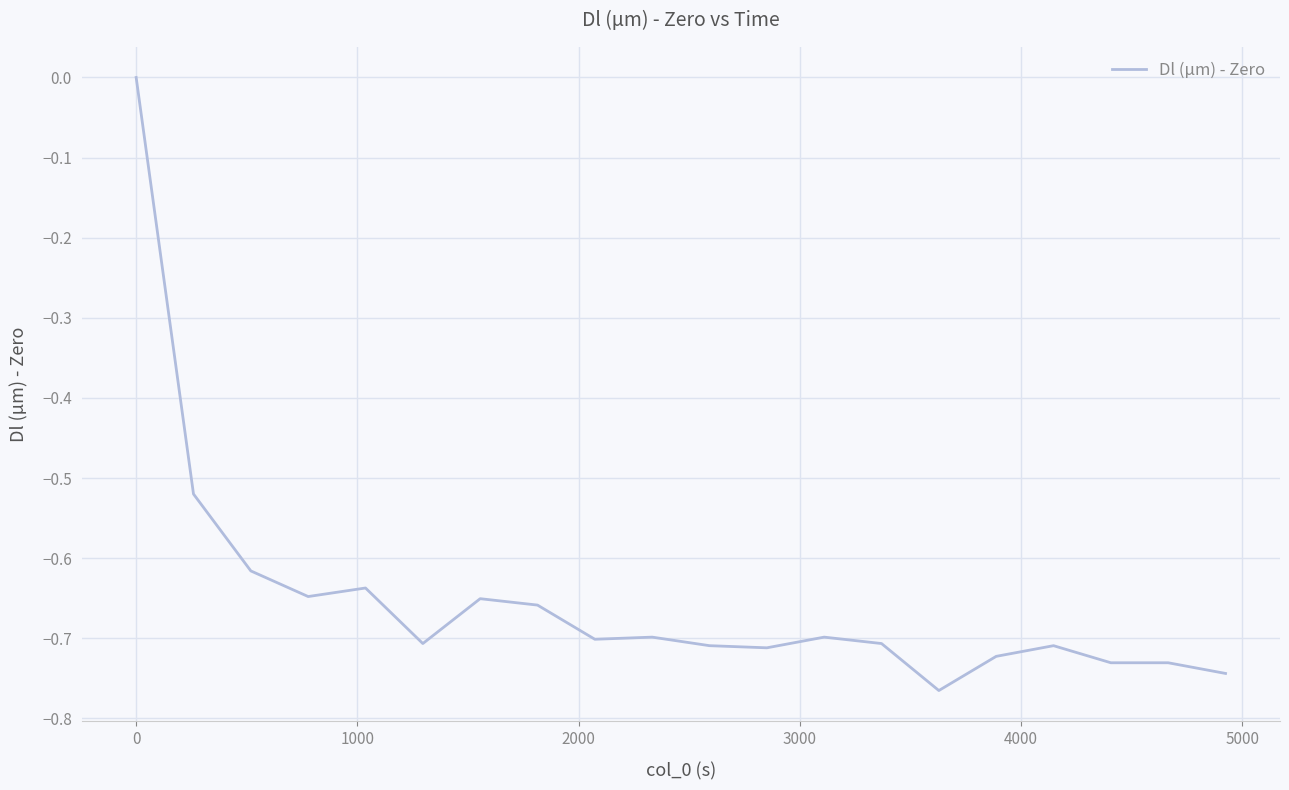

What is the difference between the maximum and minimum values?

0.8